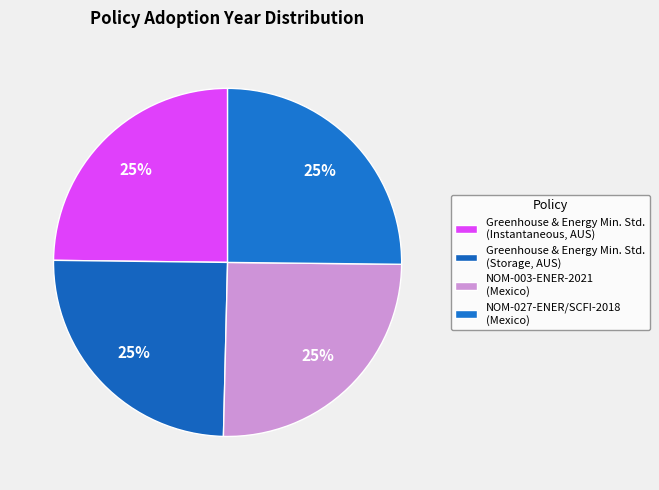

Count the number of slices in the pie.

4